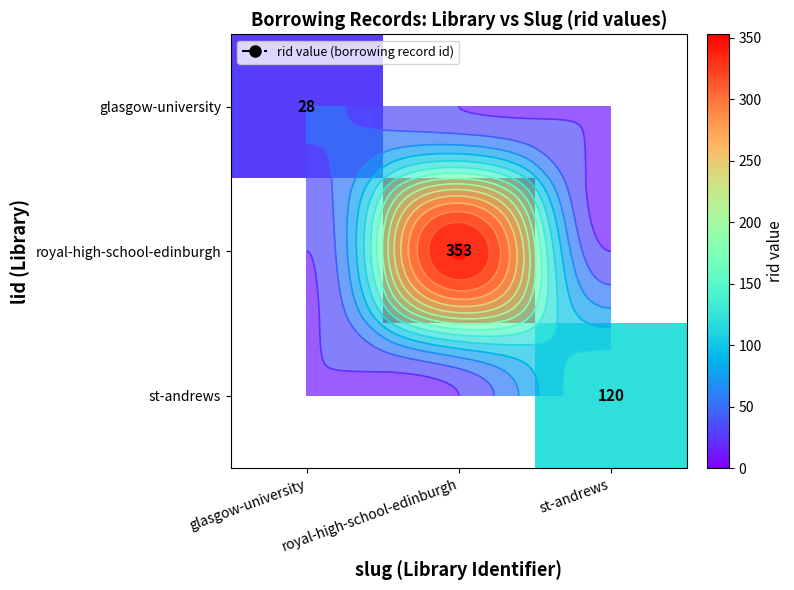

List the labels in order of st-andrews value, largest first.

glasgow-university, royal-high-school-edinburgh, st-andrews